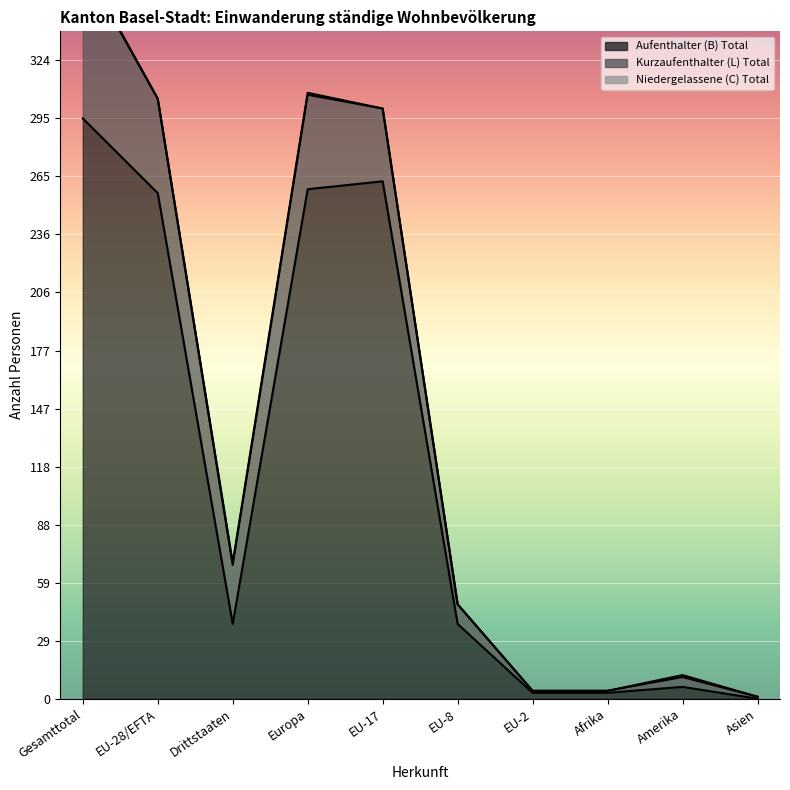

The Aufenthalter (B) Total series shows 176 at Asien. True or false?

False